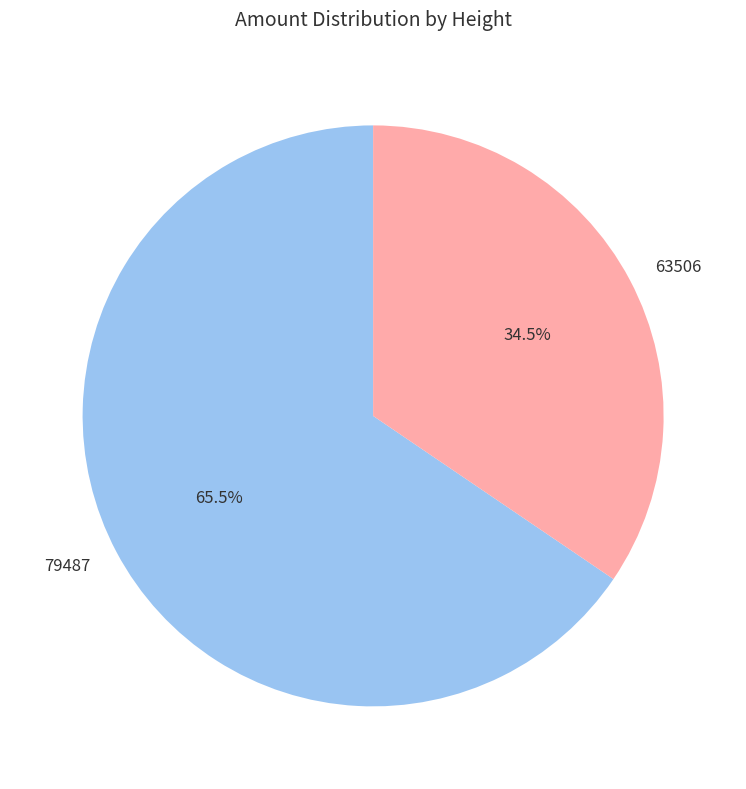

Approximately how many times larger is the value at 63506 compared to 79487?

0.5